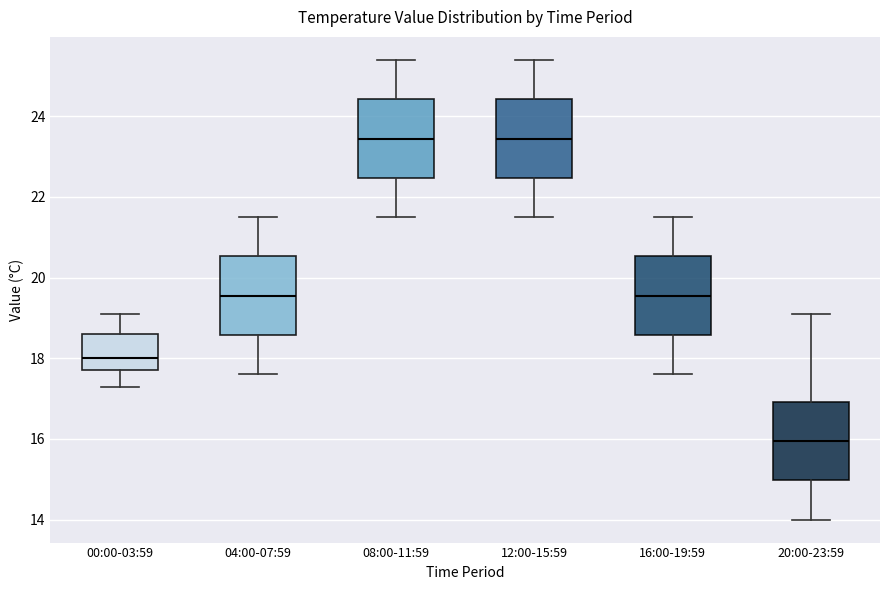

Reading left to right, read every box against the y-axis: the position of its median line, the range the box covers, and the ends of its whiskers. The values are not printed on the chart, so give them approximately, as read against the axis.

00:00-03:59: median 18.0, box 17.8 to 18.6, whiskers 17.4 to 19.2
04:00-07:59: median 19.6, box 18.6 to 20.6, whiskers 17.6 to 21.6
08:00-11:59: median 23.4, box 22.4 to 24.4, whiskers 21.6 to 25.4
12:00-15:59: median 23.4, box 22.4 to 24.4, whiskers 21.6 to 25.4
16:00-19:59: median 19.6, box 18.6 to 20.6, whiskers 17.6 to 21.6
20:00-23:59: median 16.0, box 15.0 to 17.0, whiskers 14.0 to 19.2